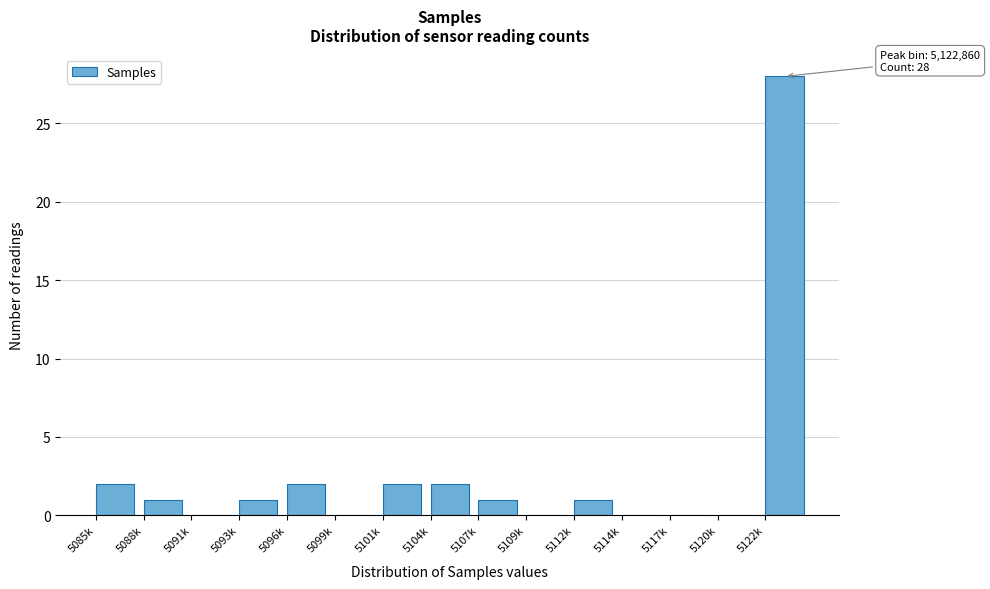

Reading left to right, what are all the values shown in this chart?

5085k=2	5088k=1	5091k=0	5093k=1	5096k=2	5099k=0	5101k=2	5104k=2	5107k=1	5109k=0	5112k=1	5114k=0	5117k=0	5120k=0	5122k=28